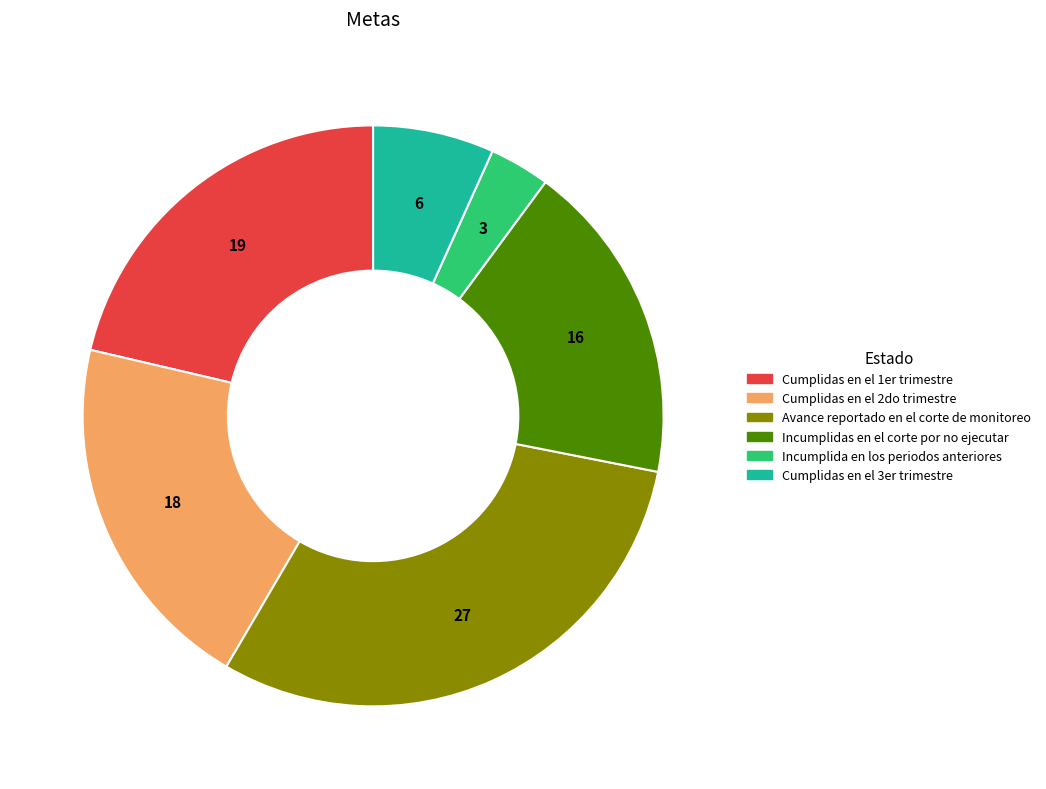

Combined, do Cumplidas en el 3er trimestre and Incumplidas en el corte por no ejecutar account for over 50%?

No